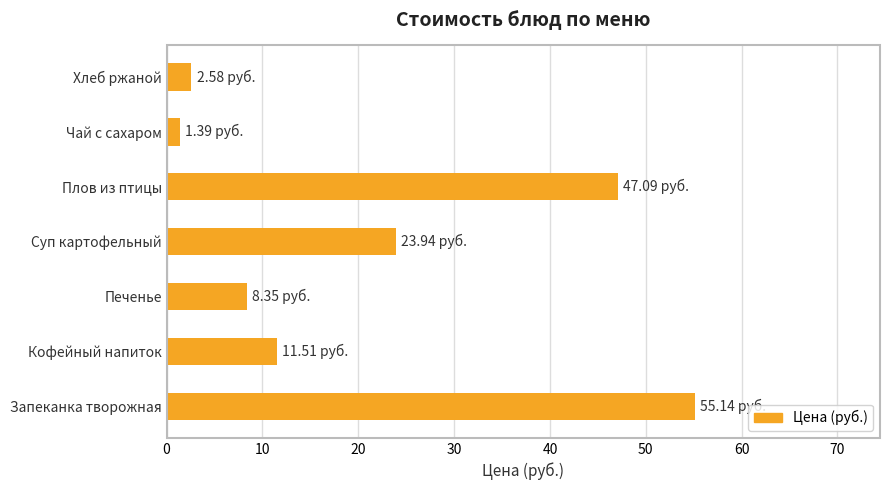

Where is the data nearest to the value 28?

Суп картофельный